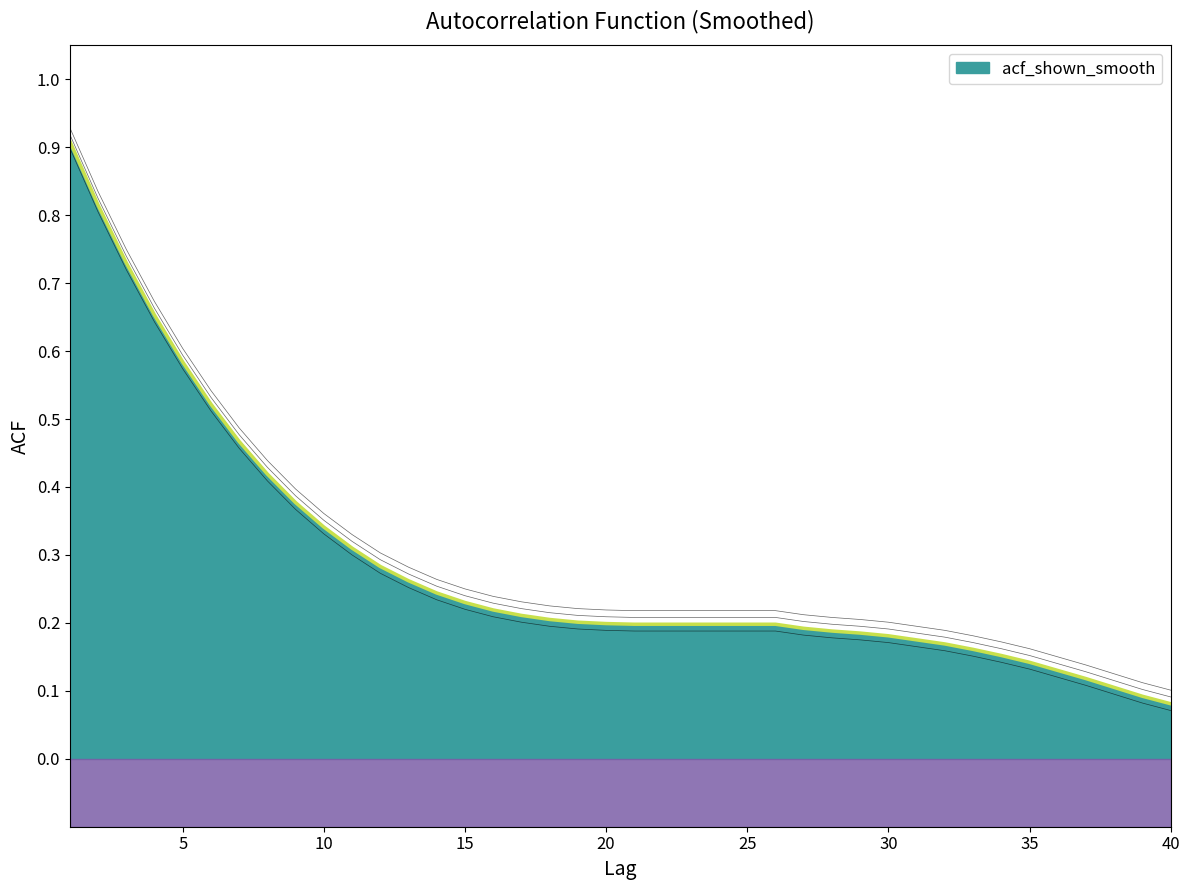

True or false: there are more than 0 points higher than both neighbors.

False